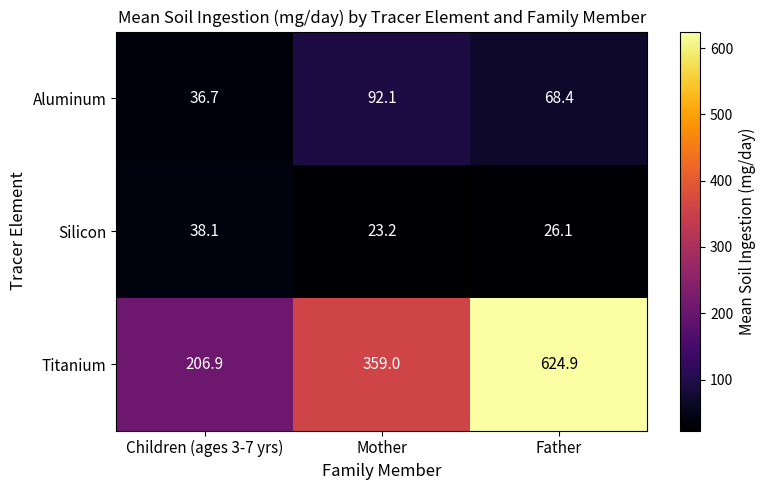

The value of Aluminum at Mother is 31.2. True or false?

False